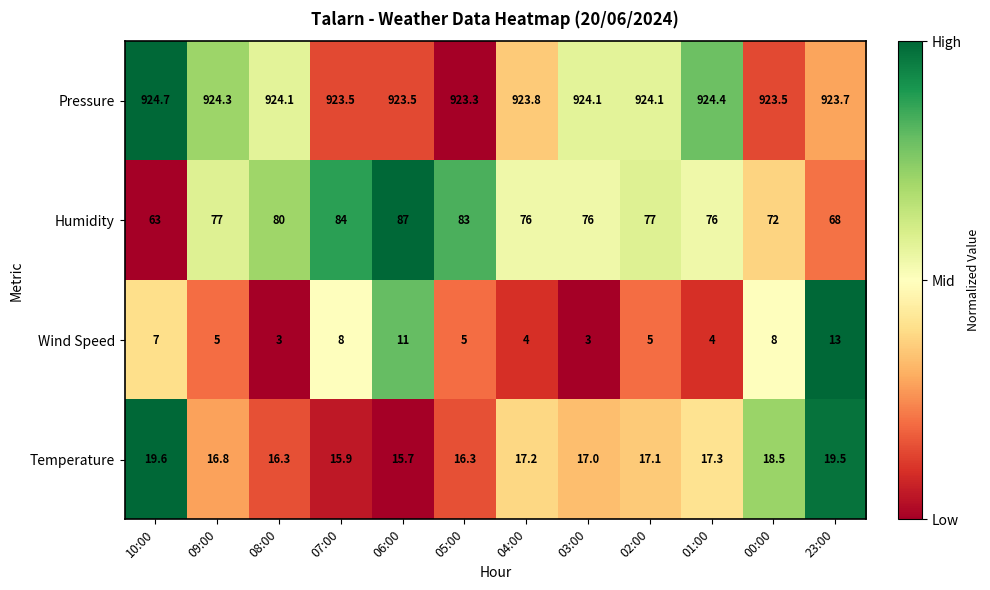

Is it true that Humidity equals 130.8 at 02:00?

False